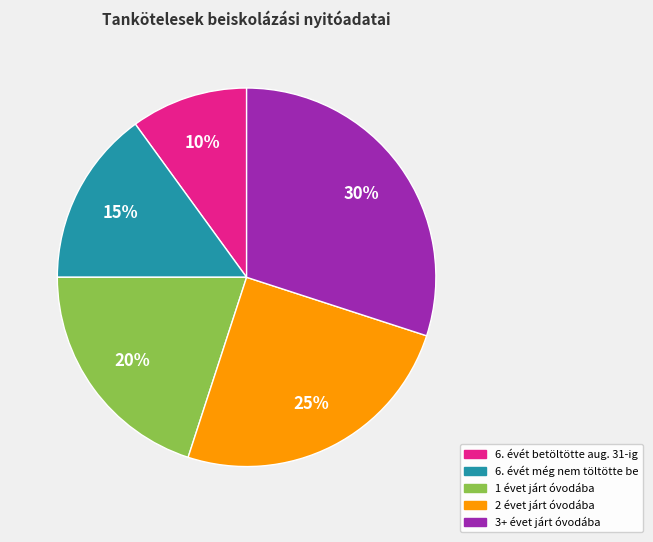

Is there any slice that represents more than half of the pie?

No